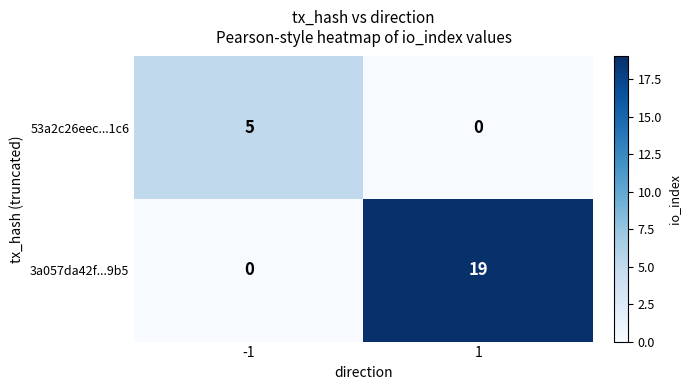

What is the spread (max minus min) of values at -1?

5